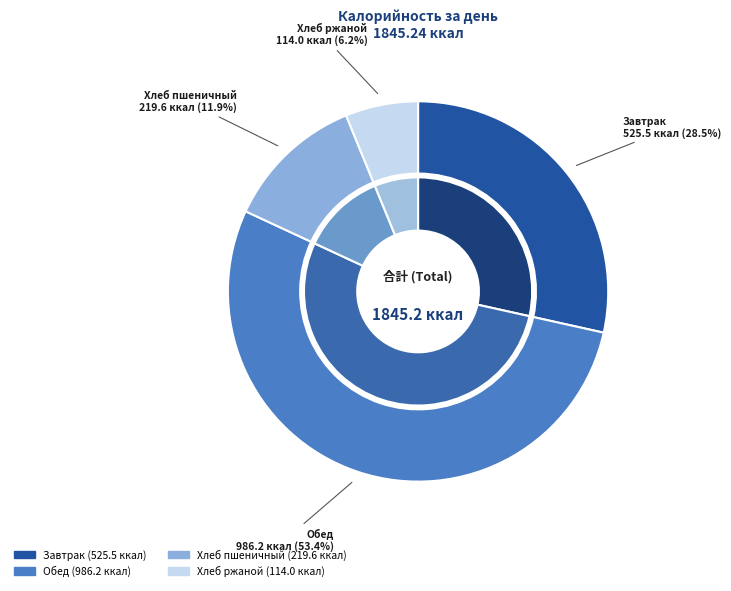

What is the change in value from Обед to Хлеб ржаной?

-872.2